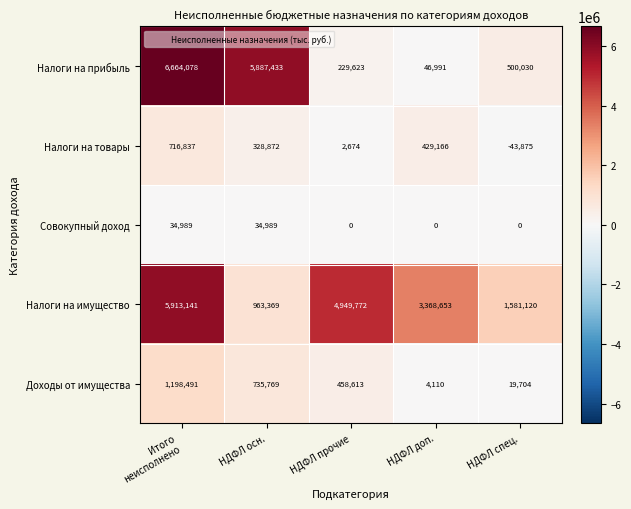

The Доходы от имущества series shows 4882 at НДФЛ спец.. True or false?

False